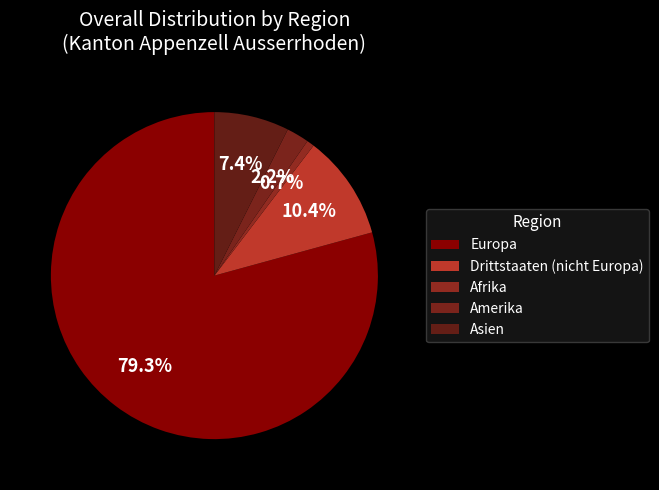

Is it true that Europa is 93% of the pie?

False